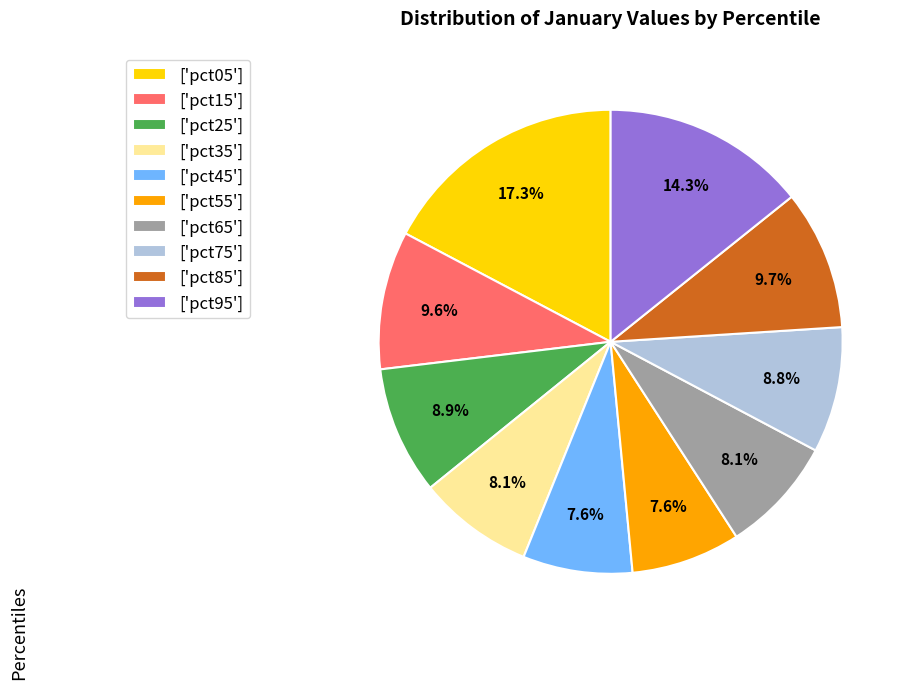

Between ['pct85'] and ['pct25'], which is larger?

['pct85']